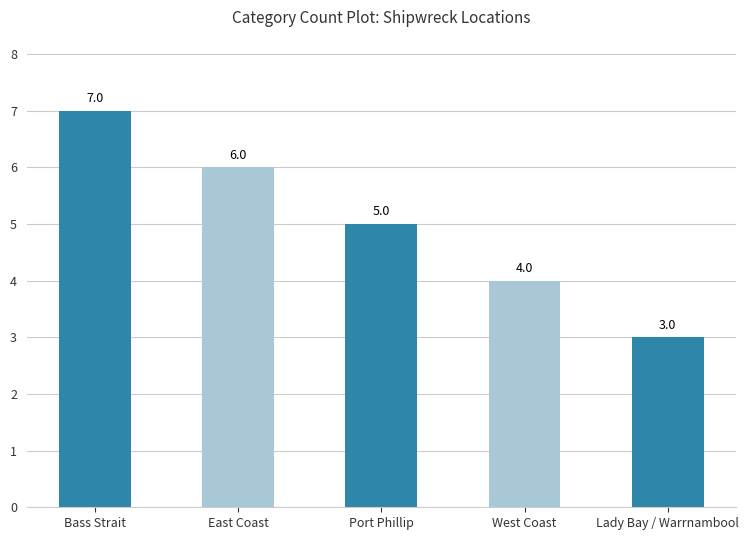

What is the difference between the second highest and second lowest values?

2